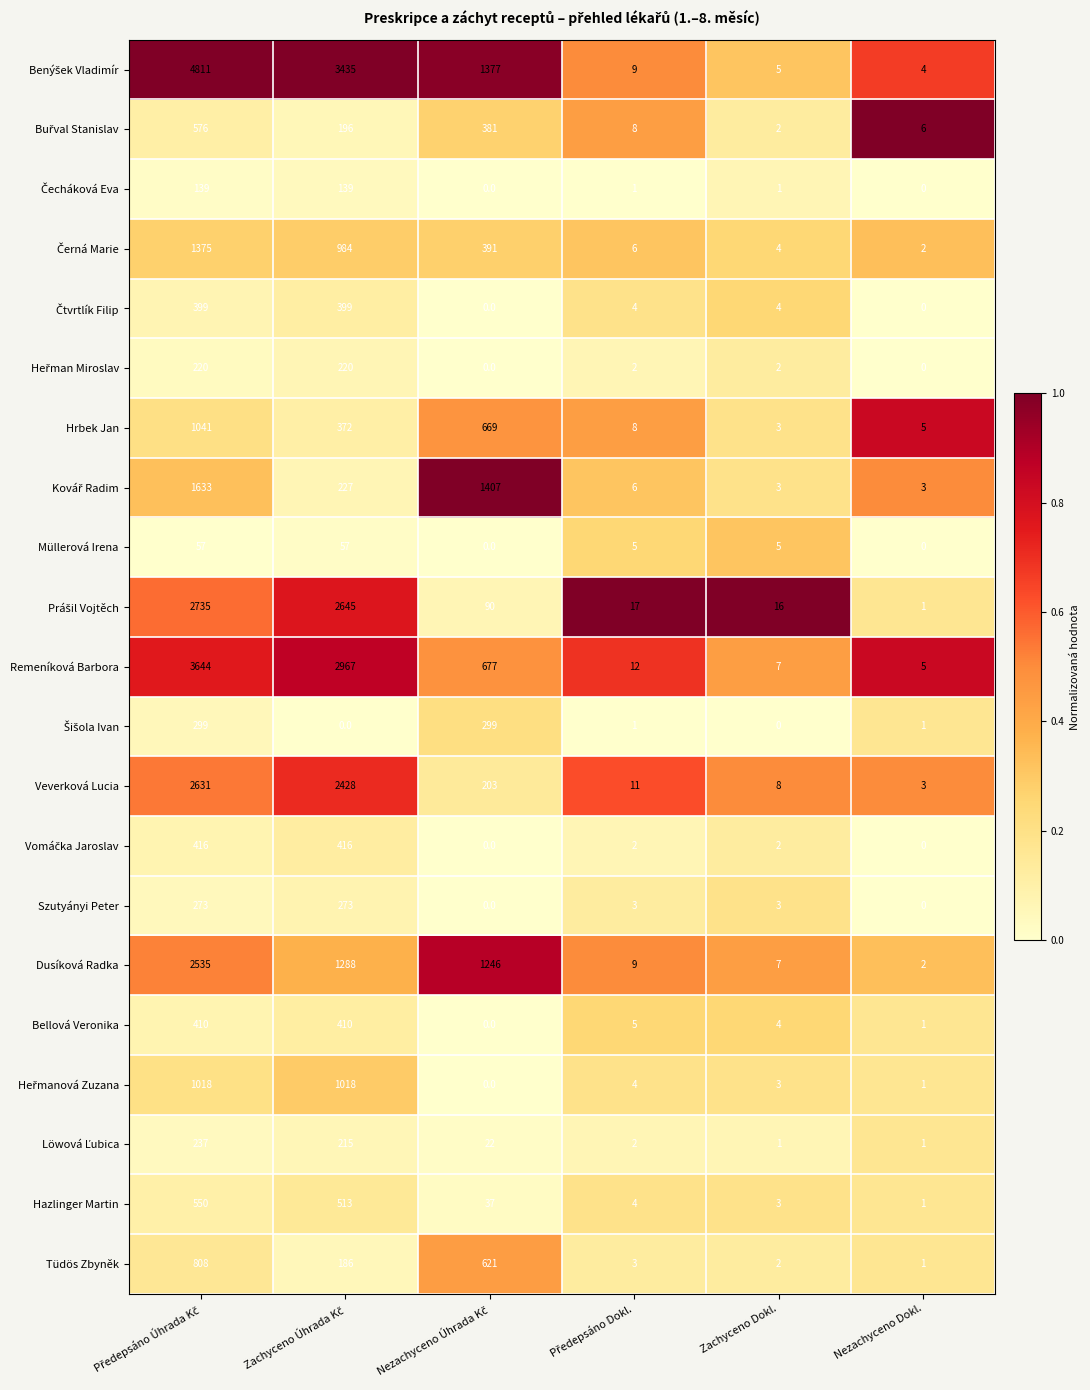

The value of Veverková Lucia at Nezachyceno Dokl. is 4. True or false?

False